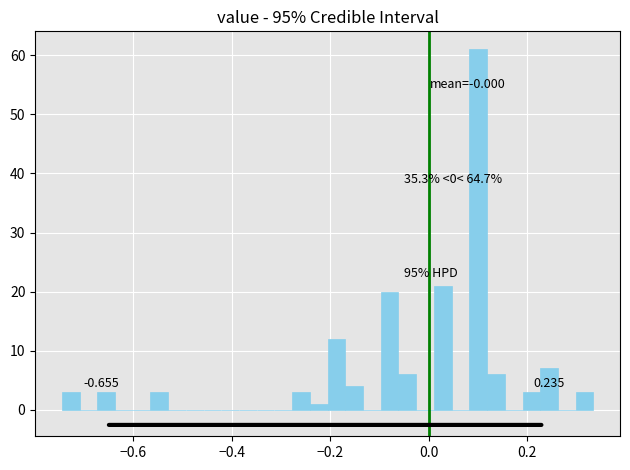

Read against the x-axis, roughly where is the centre of the tallest bar?

0.10